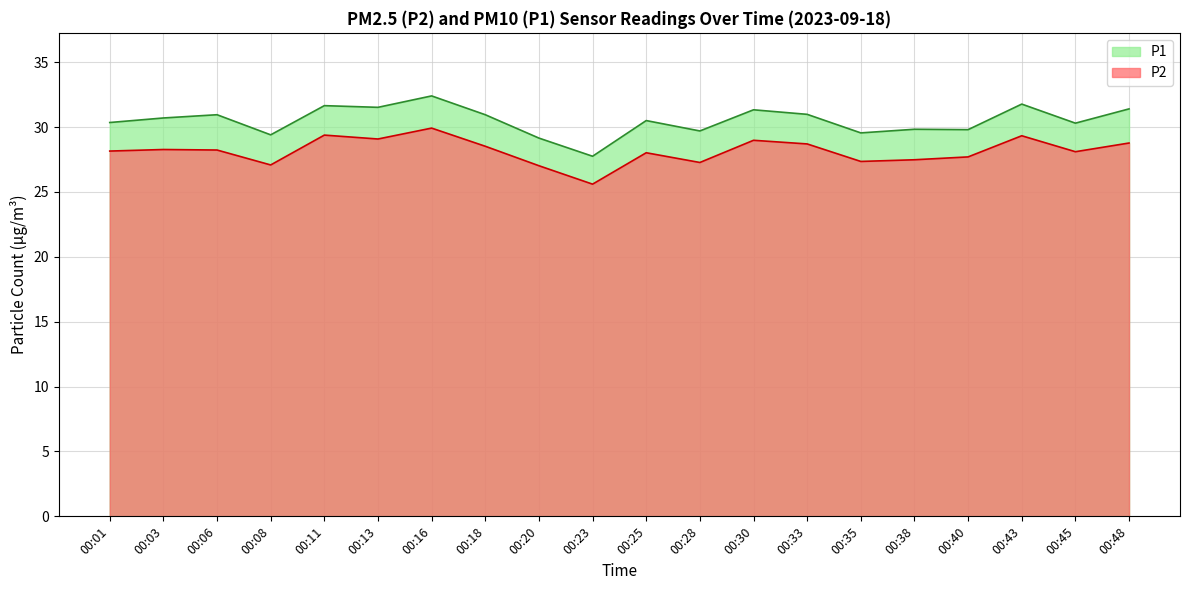

True or false: P2 has a value of 11.6 at 00:13.

False